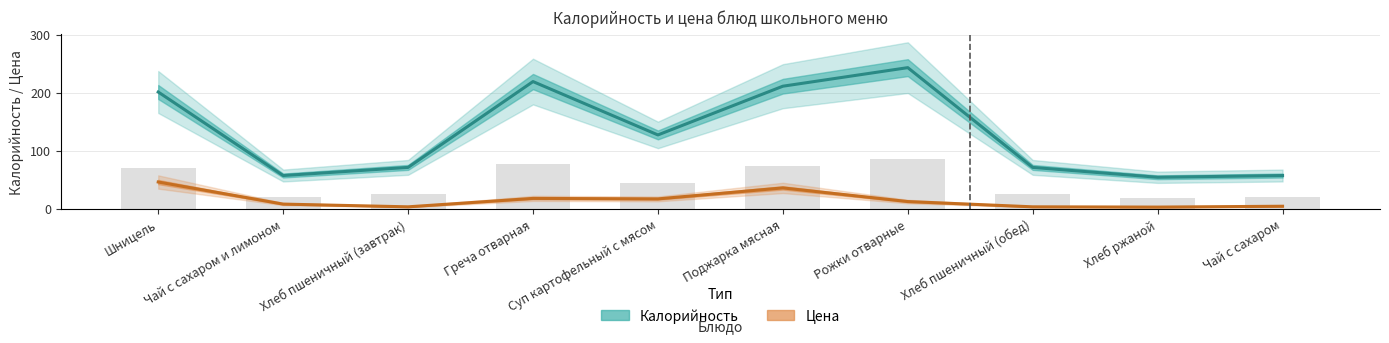

What is the label of the 1st bar from the left?

Шницель